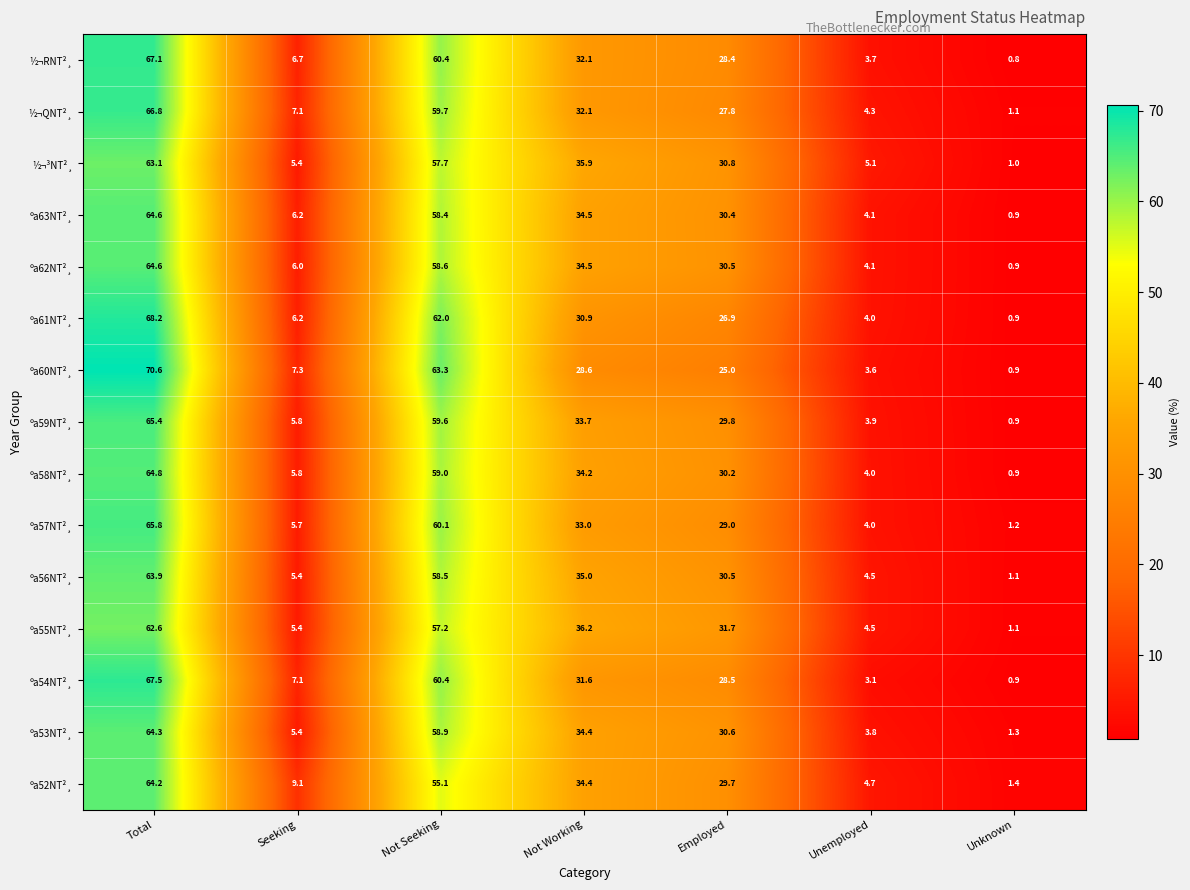

At which category is the sum across all series the highest?

Total